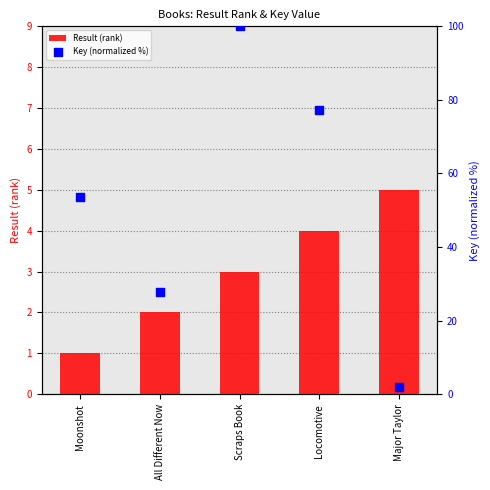

At which category is the sum across all series the highest?

Scraps Book